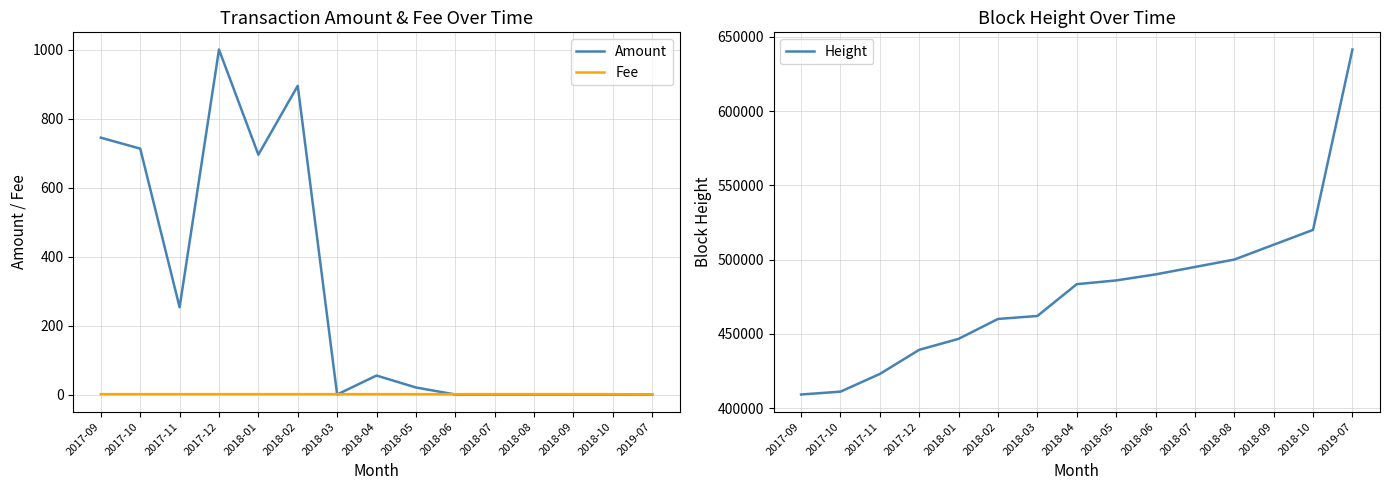

Does the chart display data point markers on the line(s)?

No